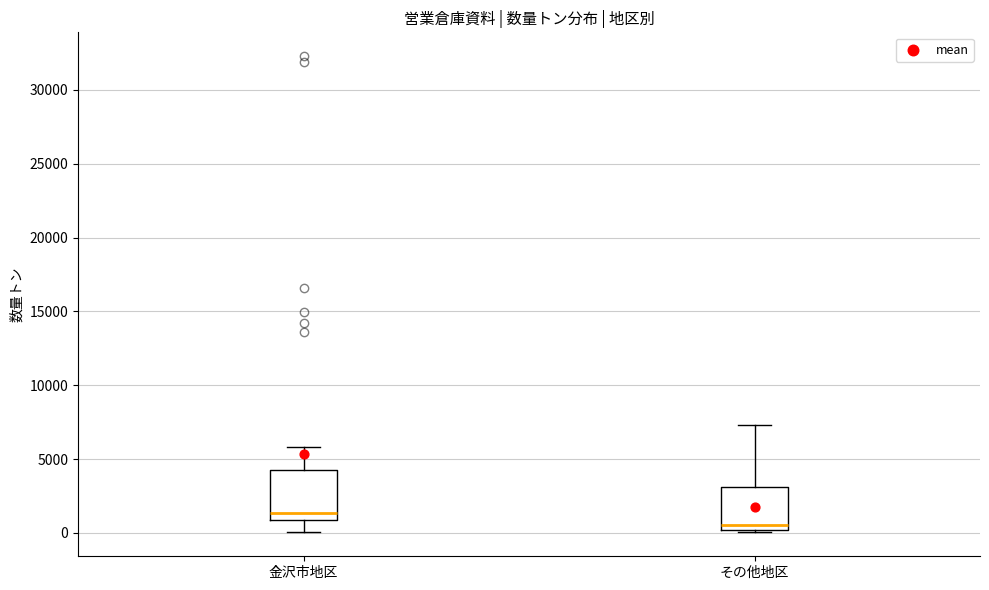

Which box's median line is the highest?

金沢市地区